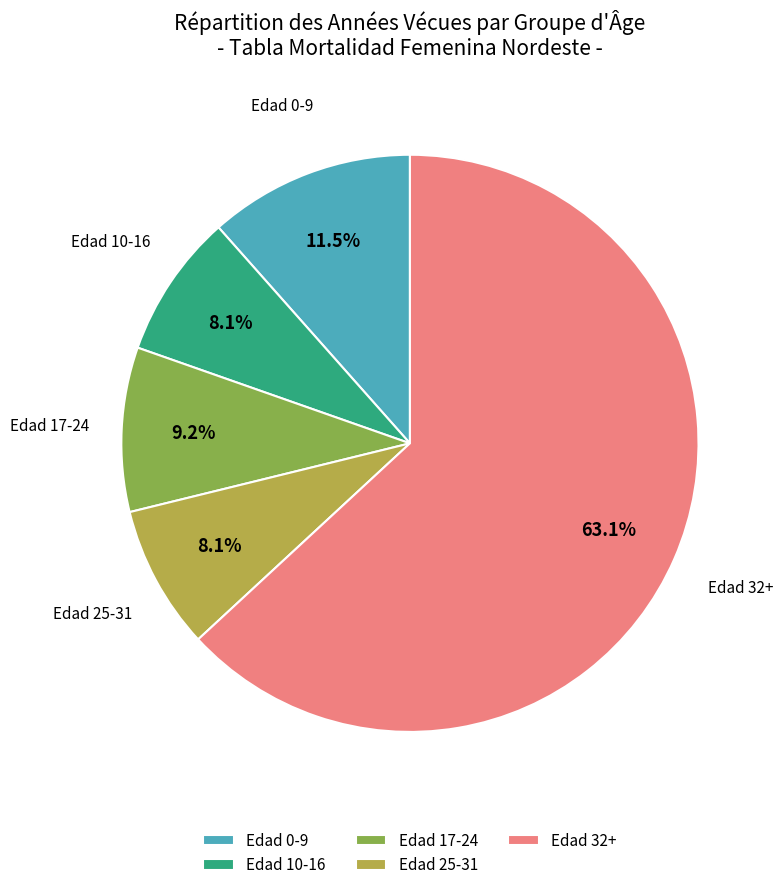

How many segments does this pie chart have?

5